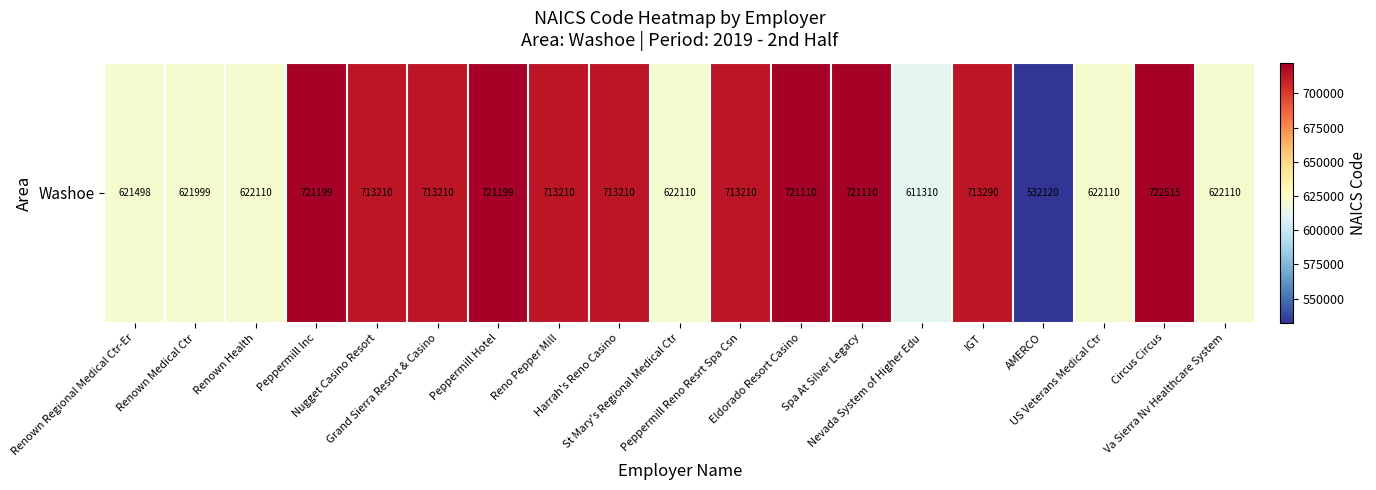

Rank the categories by value from highest to lowest.

Circus Circus, Peppermill Inc, Peppermill Hotel, Eldorado Resort Casino, Spa At Silver Legacy, IGT, Nugget Casino Resort, Grand Sierra Resort & Casino, Reno Pepper Mill, Harrah's Reno Casino, Peppermill Reno Resrt Spa Csn, Renown Health, St Mary's Regional Medical Ctr, US Veterans Medical Ctr, Va Sierra Nv Healthcare System, Renown Medical Ctr, Renown Regional Medical Ctr-Er, Nevada System of Higher Edu, AMERCO